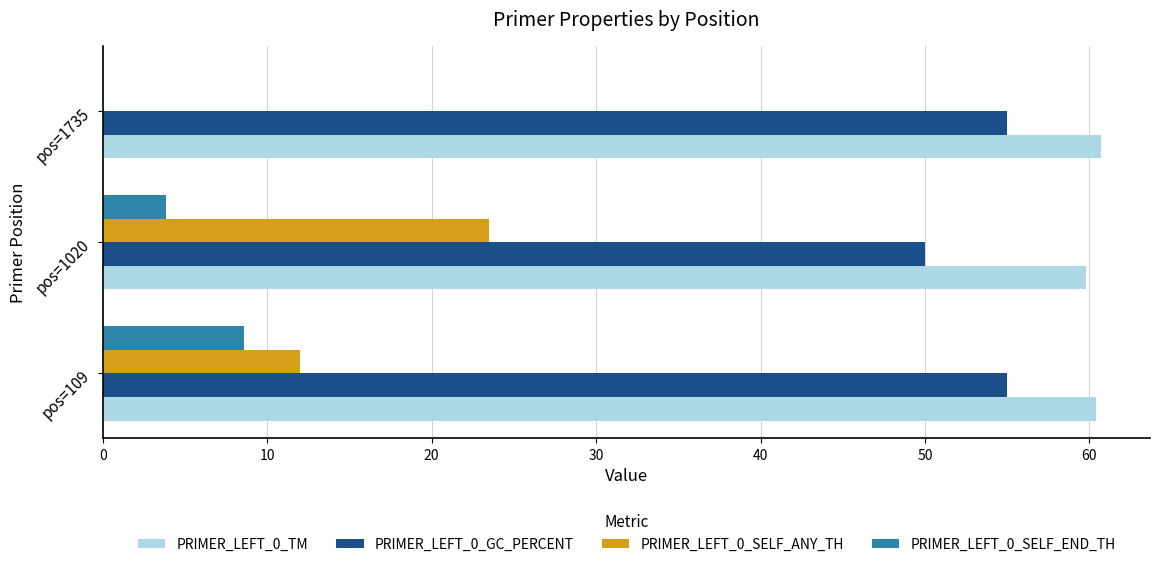

Is the value of PRIMER_LEFT_0_TM at pos=1735 greater than the value of PRIMER_LEFT_0_GC_PERCENT at pos=1020?

Yes